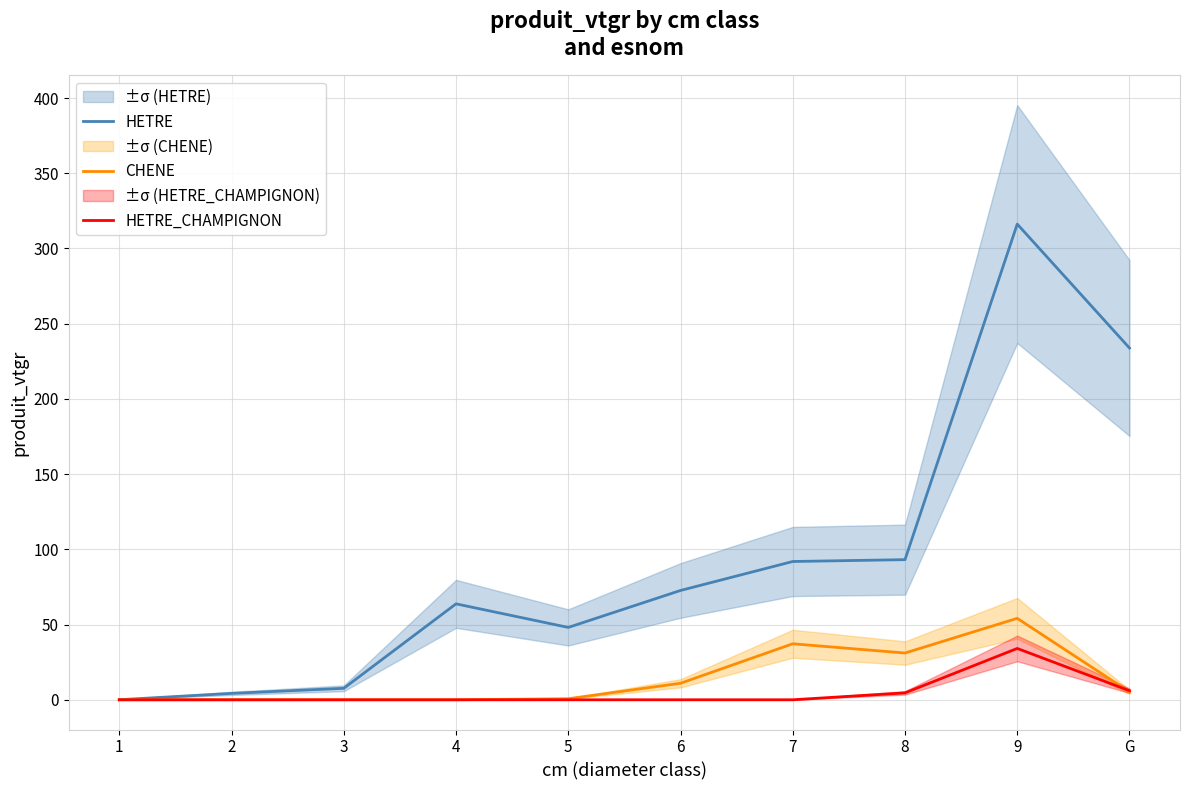

True or false: CHENE has a value of 0.0 at 3.

True